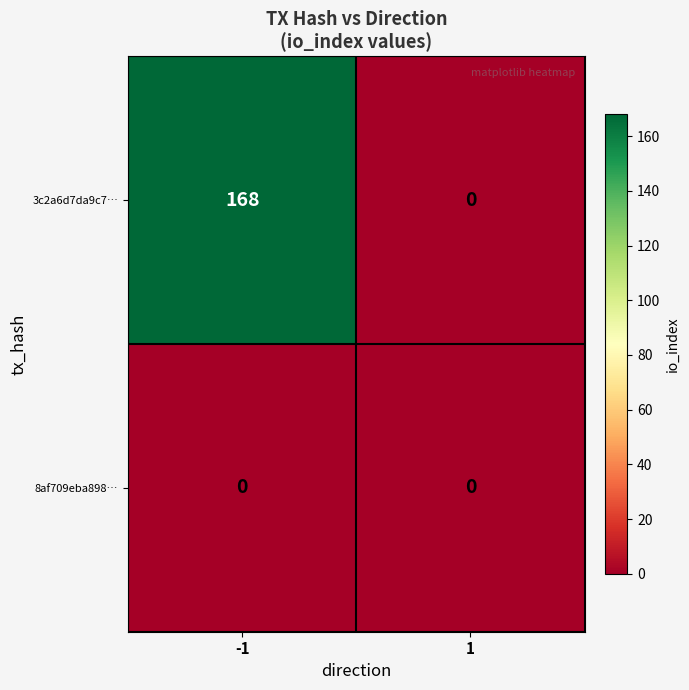

Which series has the largest total across all categories?

3c2a6d7da9c7…